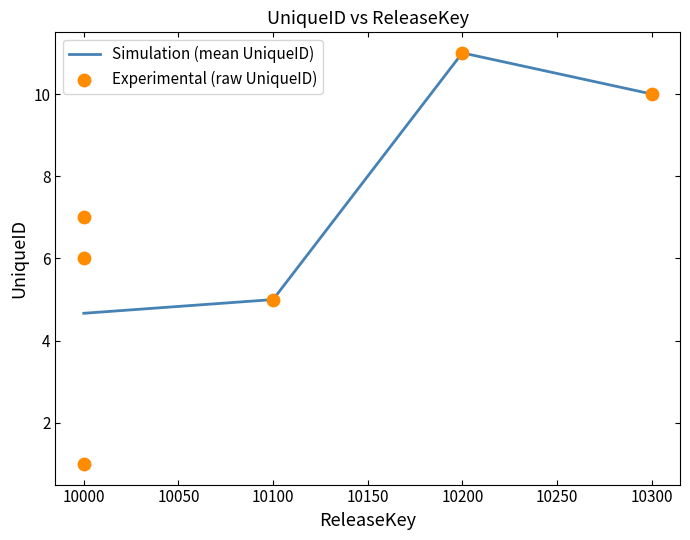

At which label is Simulation (mean UniqueID) closest to 7?

10100